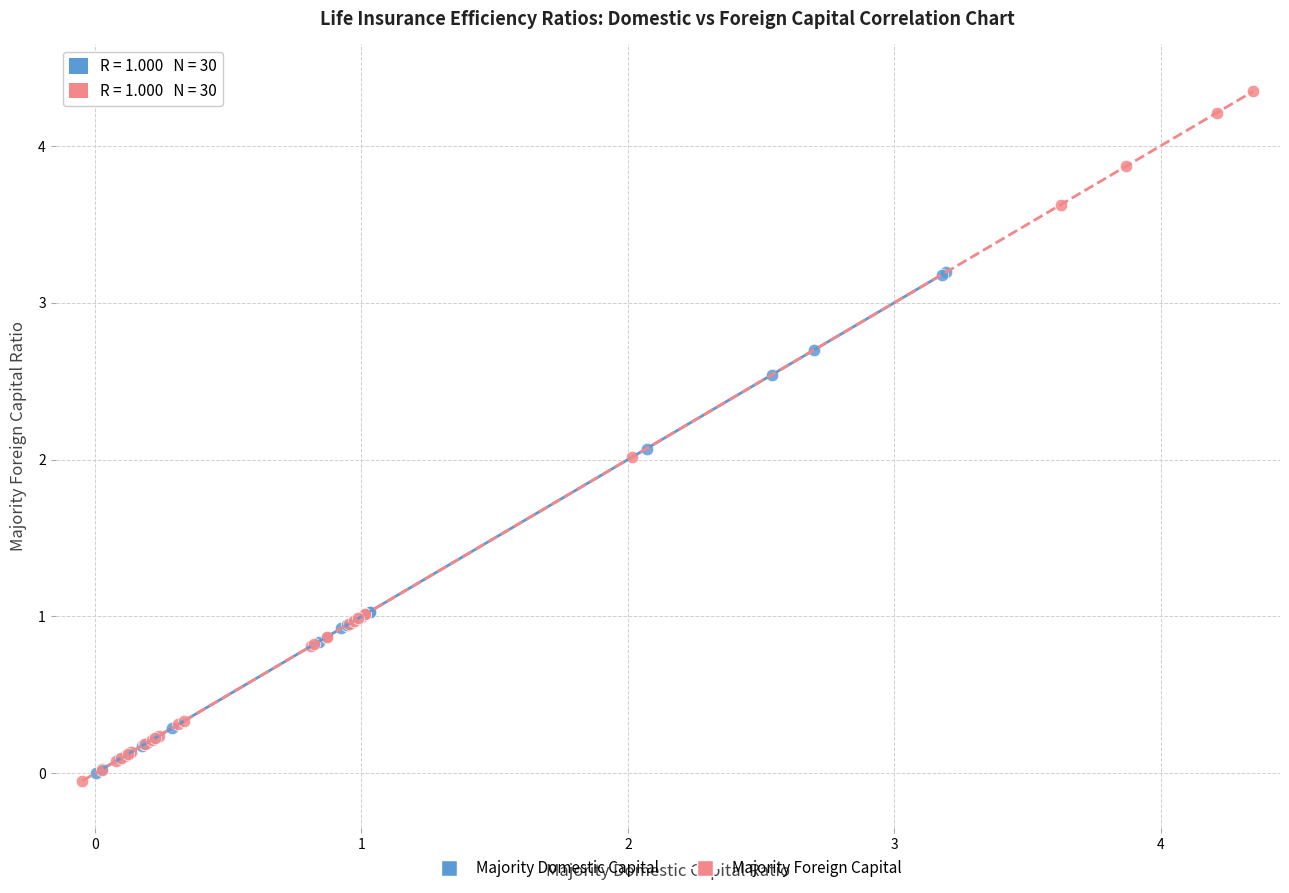

Which series has the largest Y range (max minus min)?

Majority Foreign Capital